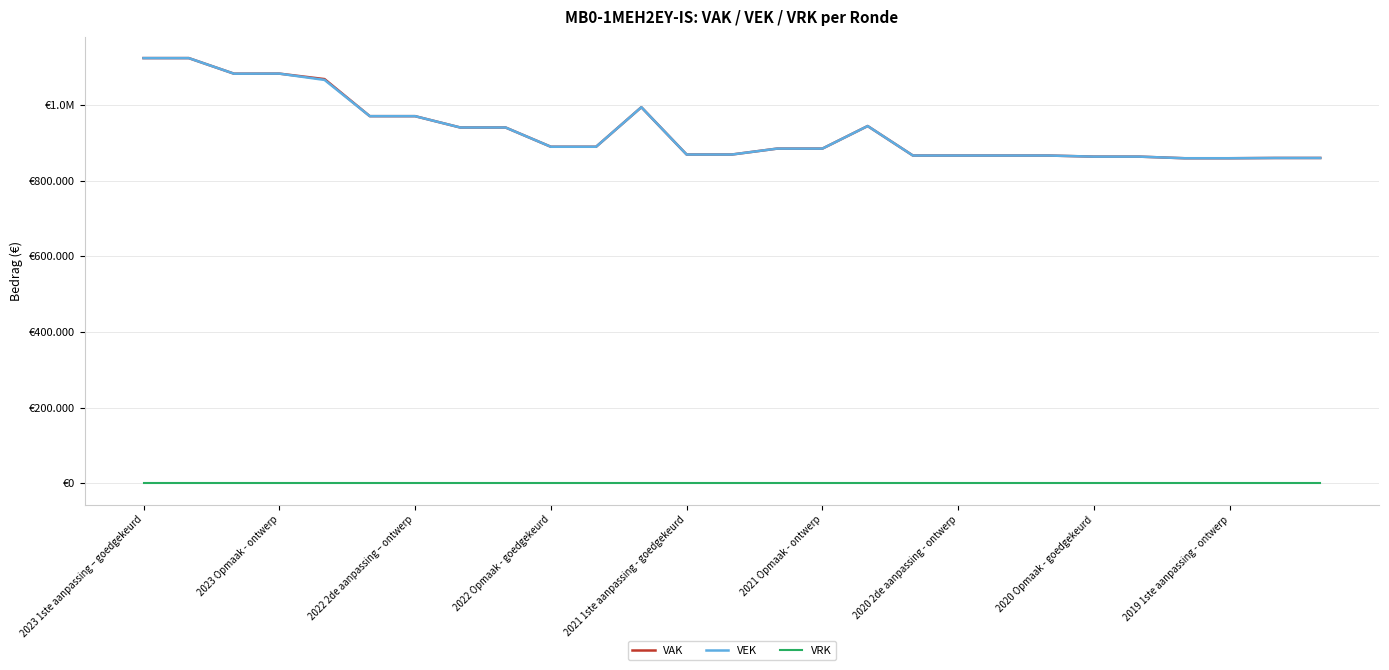

Is this an area chart (filled region under the line)?

No